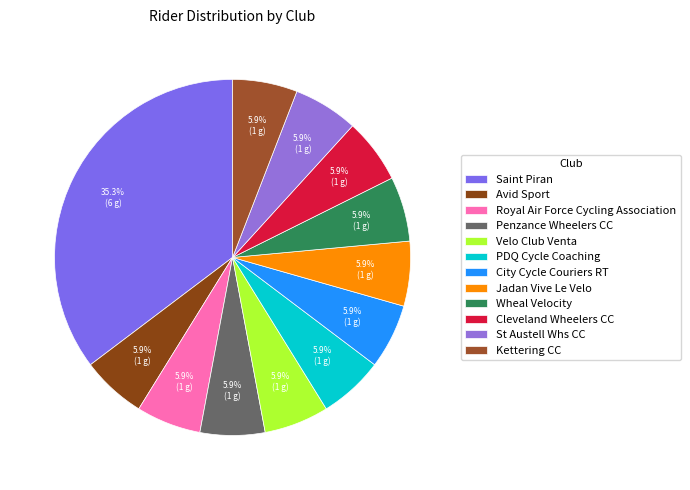

To the nearest percent, what is the average slice percentage?

8%